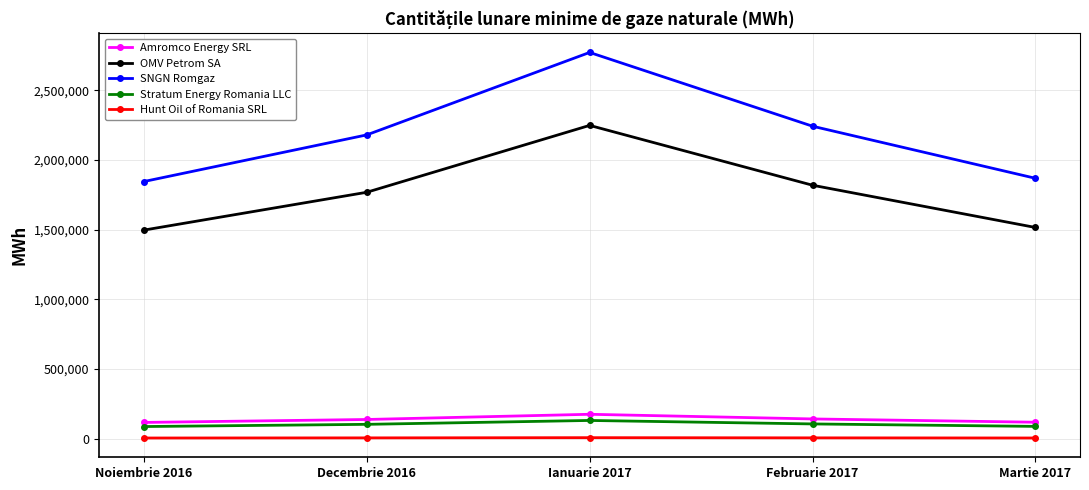

True or false: SNGN Romgaz has more than 2 interior local peaks.

False